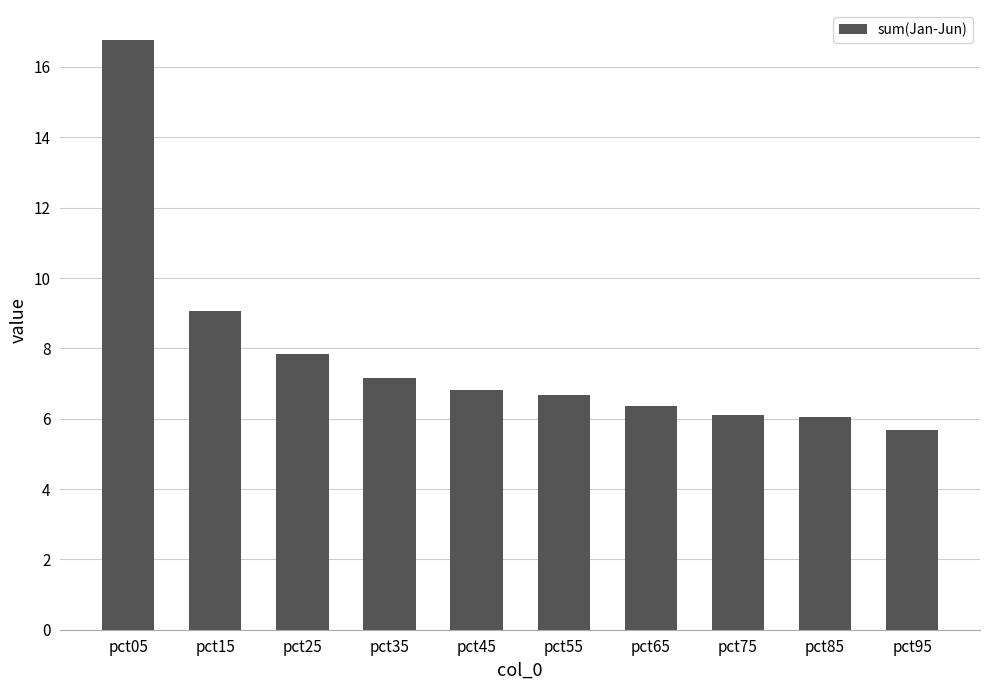

The value at pct45 is 6.8. True or false?

True